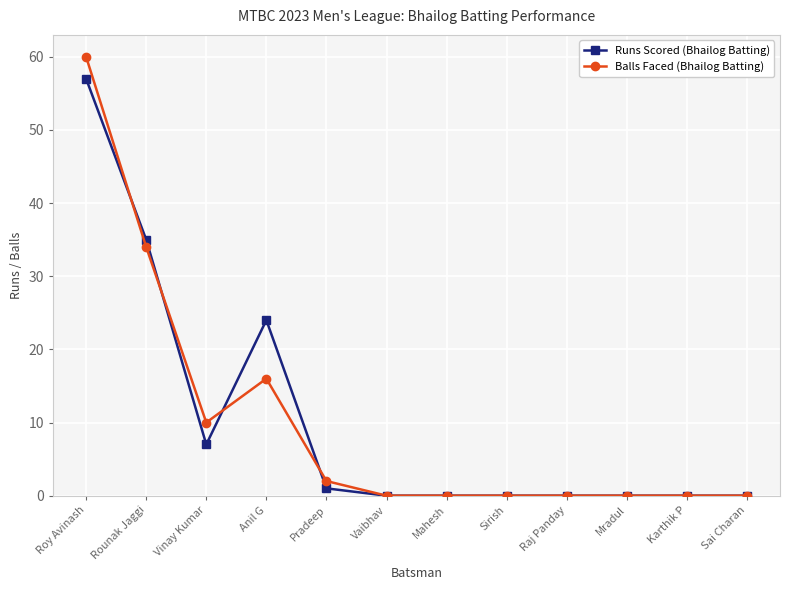

Where is the first local minimum for Runs Scored (Bhailog Batting)?

Vinay Kumar